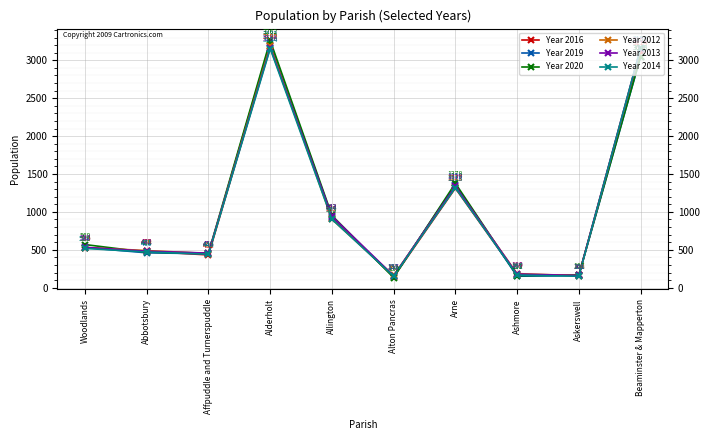

At which label is Year 2020 closest to 1697?

Arne